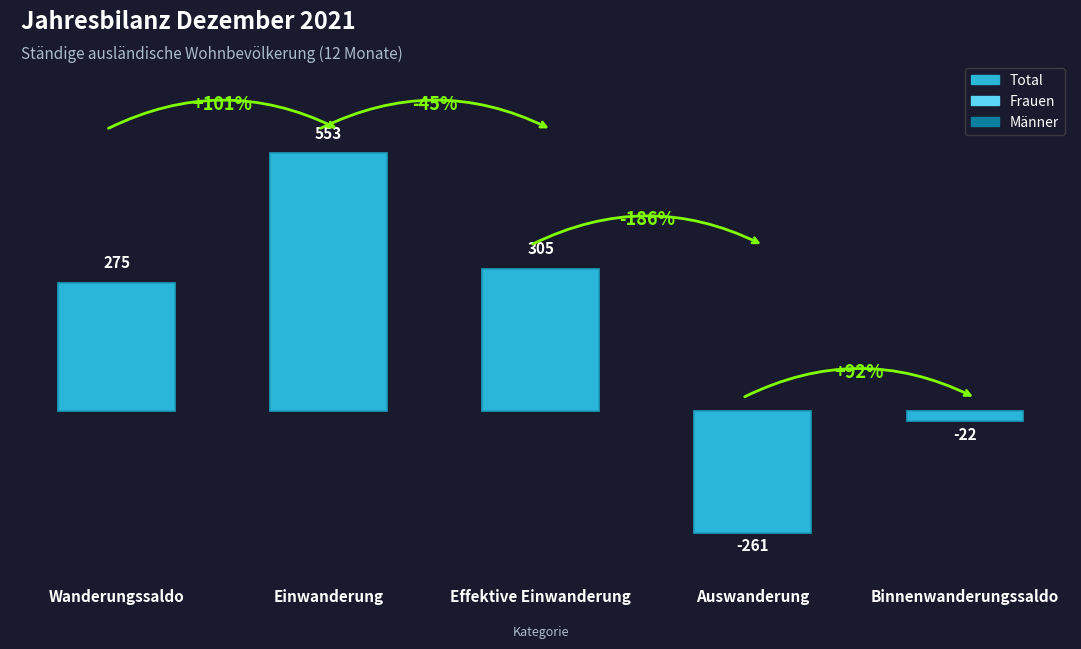

What is the ratio of the value at Wanderungssaldo to the value at Einwanderung?

0.5